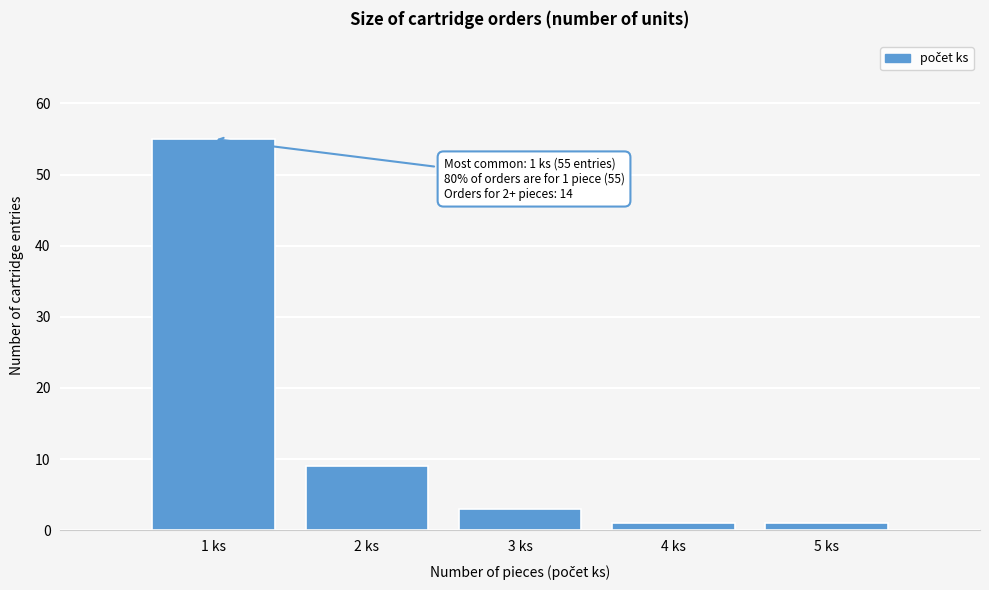

Over which range of the x-axis is the bar tallest?

0.5 to 1.5